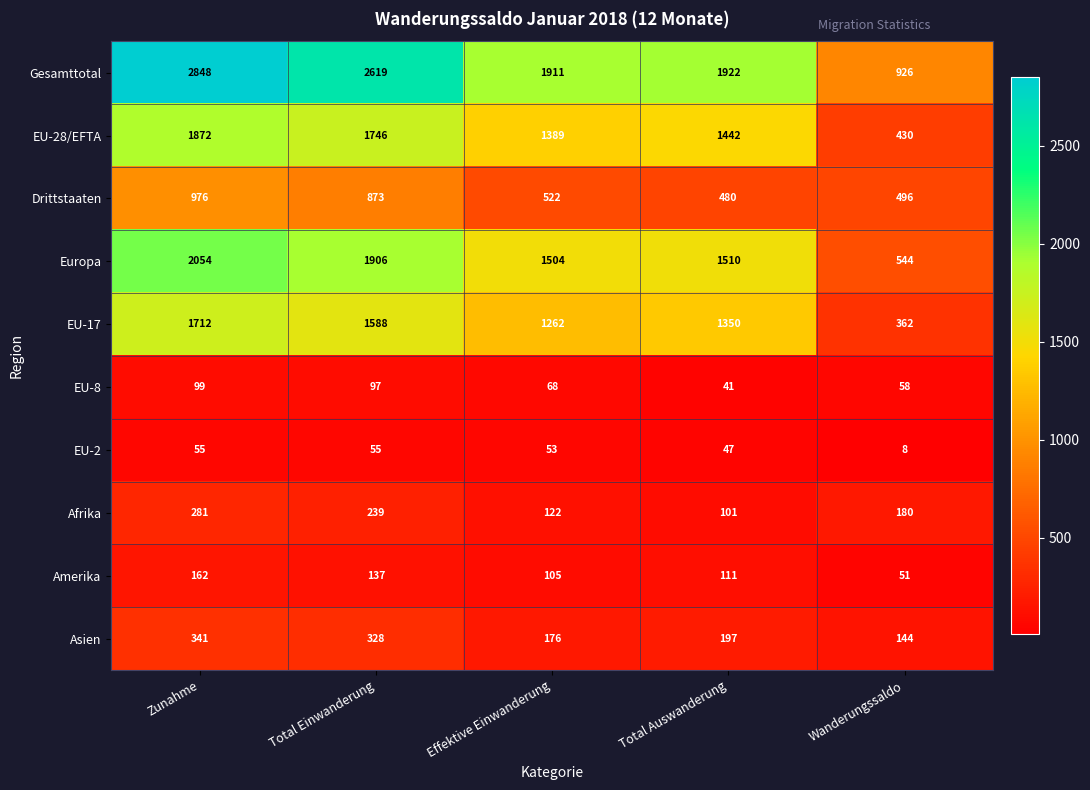

How many distinct data groups are displayed?

10